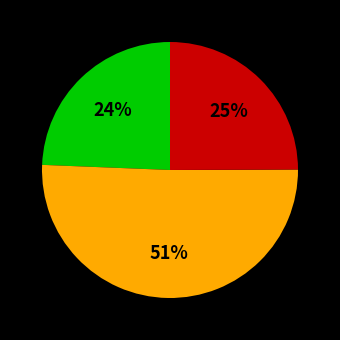

Does any single category account for the majority?

Yes